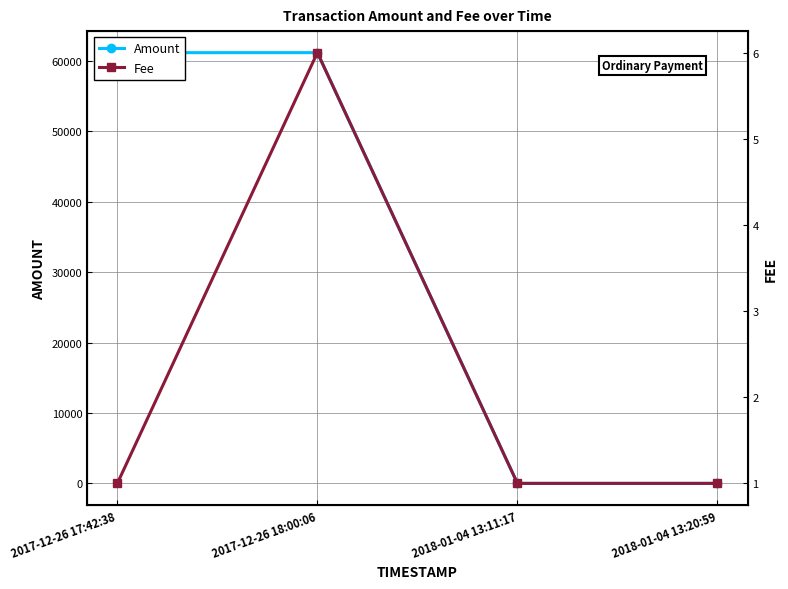

True or false: Fee and Amount intersect in this chart.

False